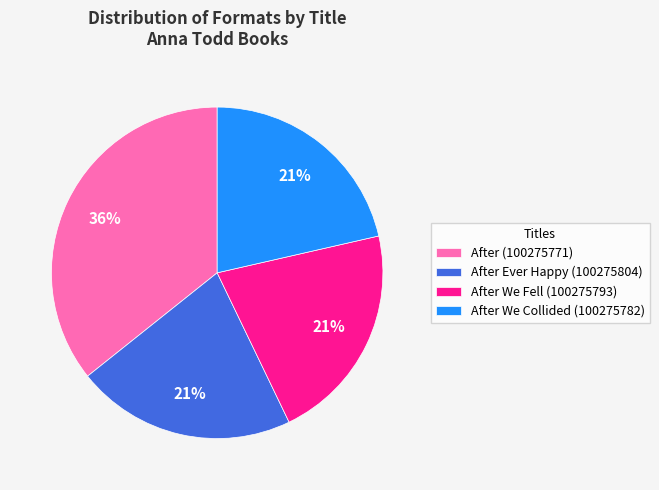

Do After Ever Happy (100275804) and After We Collided (100275782) together represent more than half of the pie?

No